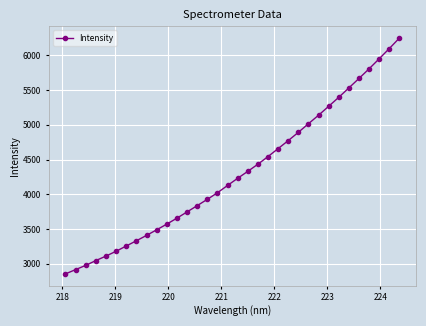

What is the value of the 4th point from the left?

3046.7